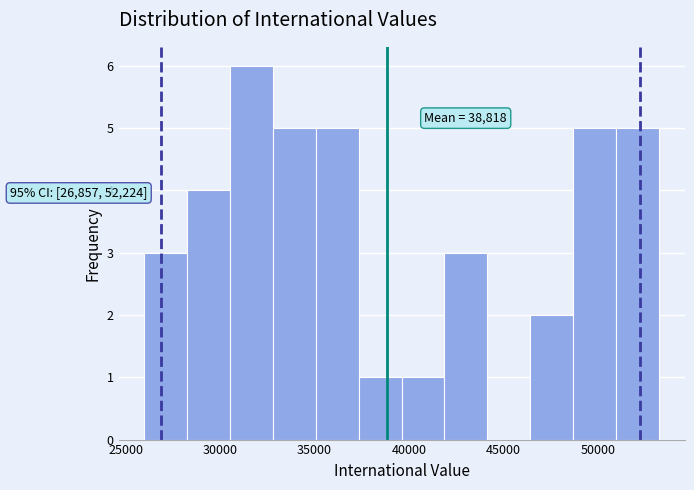

Which range on the x-axis has the tallest bar?

30500 to 33000